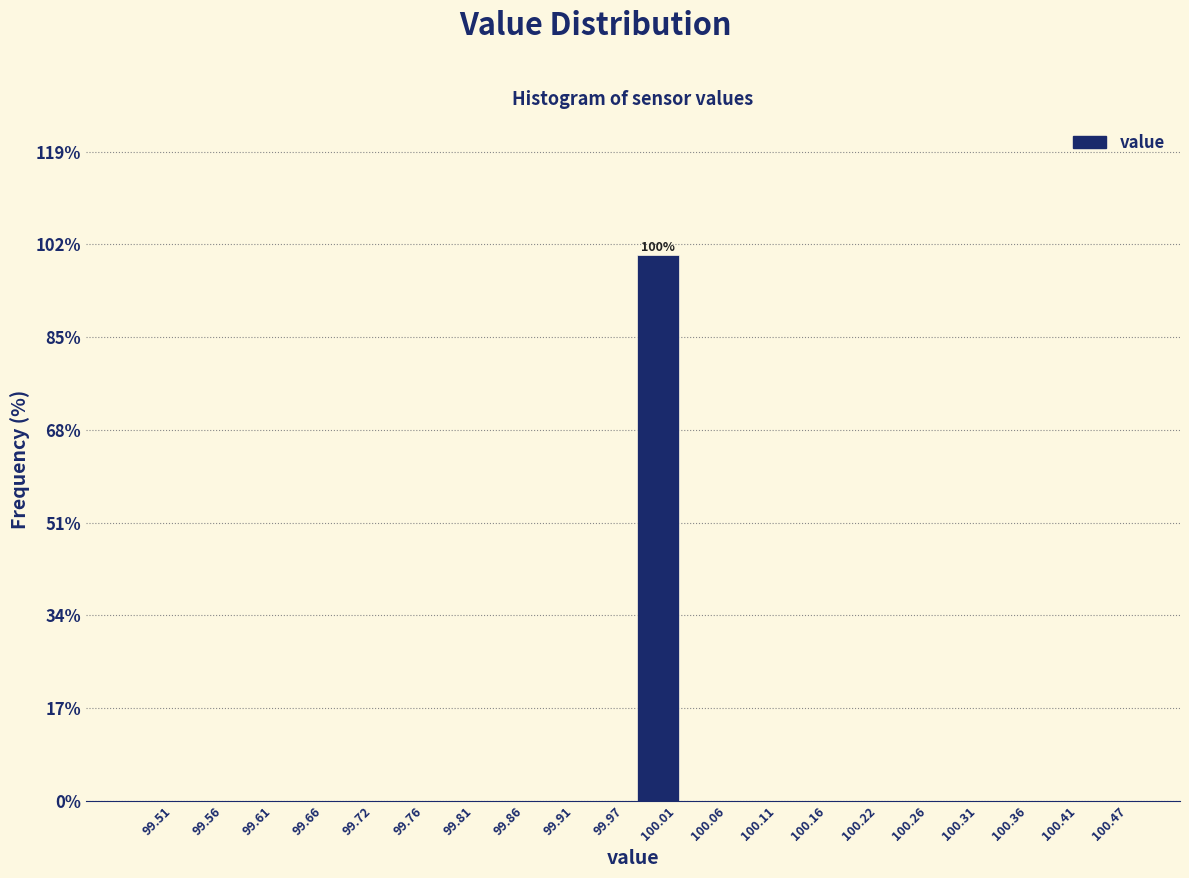

Over which range of the x-axis is the bar tallest?

99.99 to 100.04